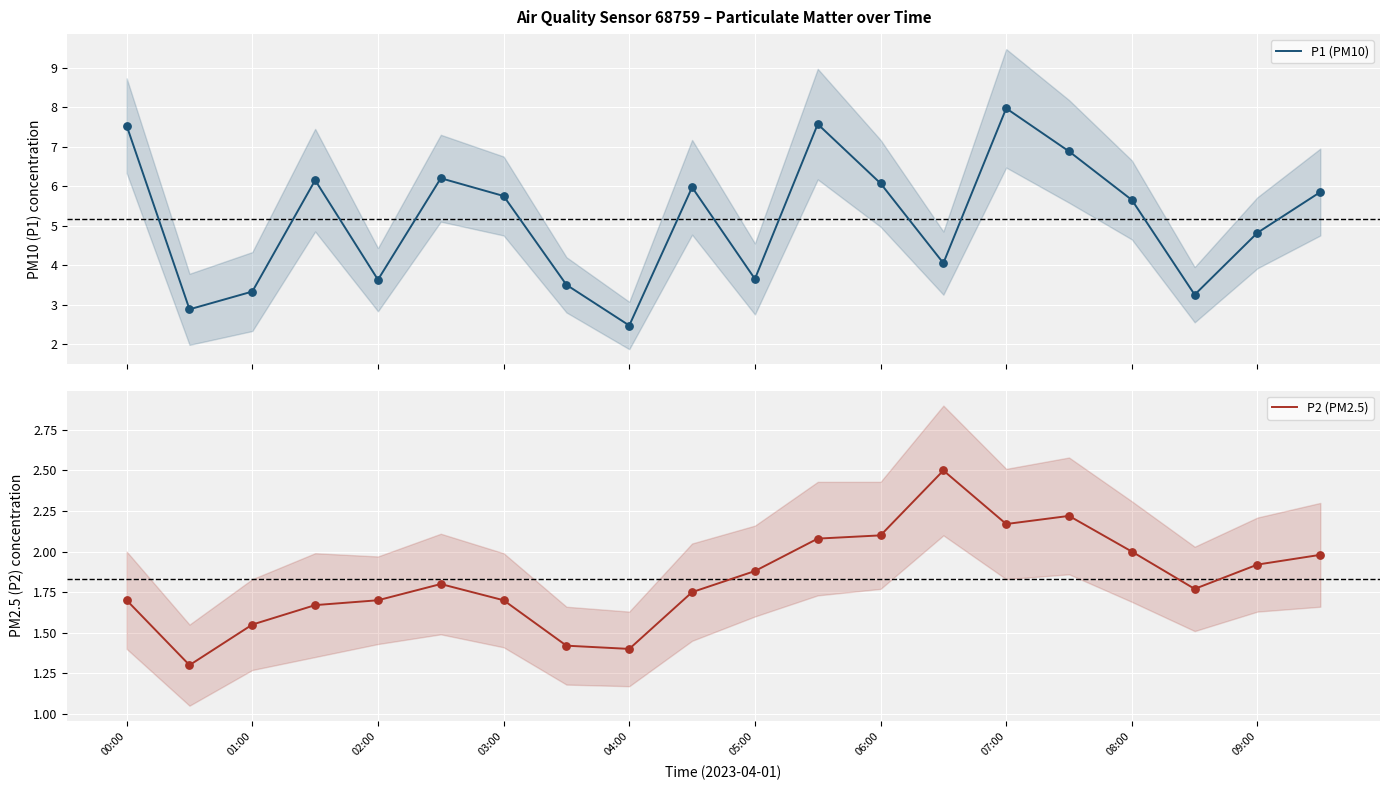

Which series has the widest spread of Y values?

P1 (PM10)